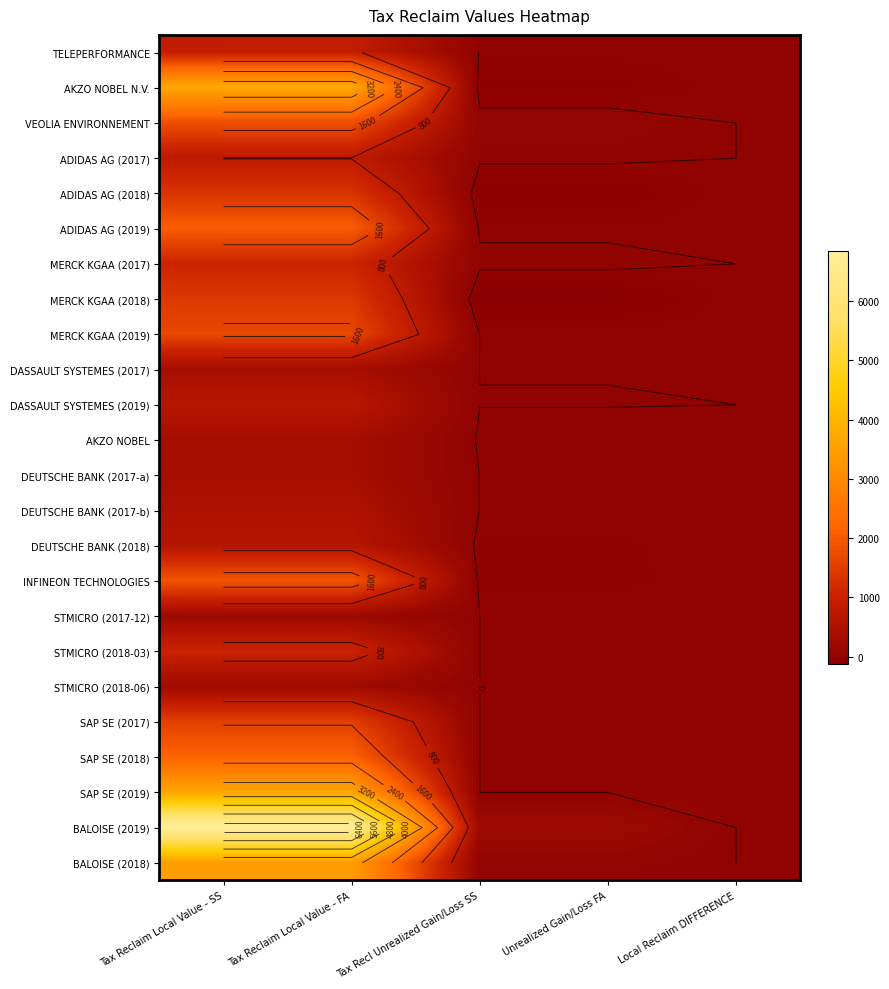

Which series has the largest total across all categories?

BALOISE (2019)